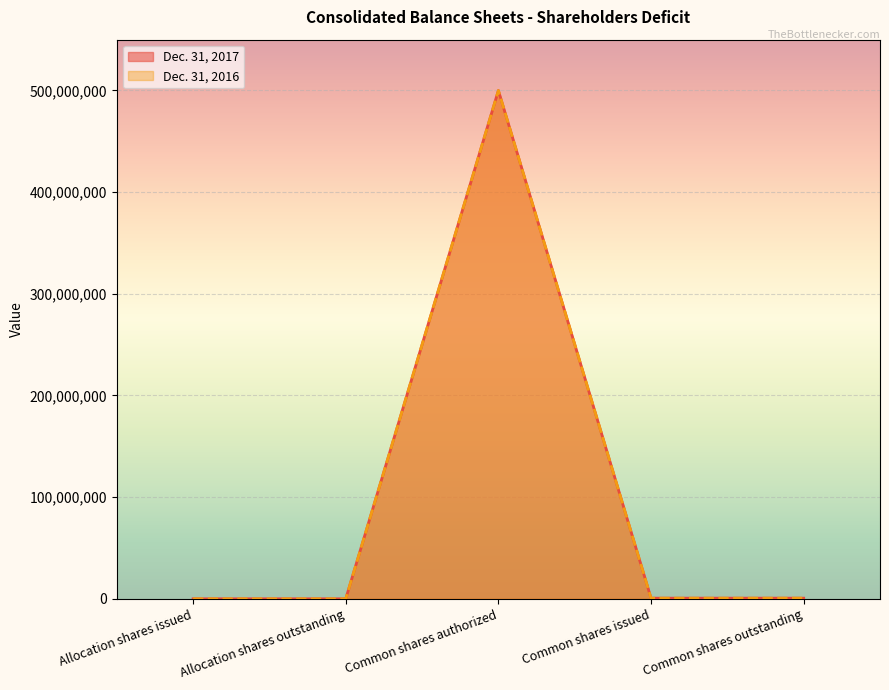

How many values in the Dec. 31, 2017 series exceed 623125?

1